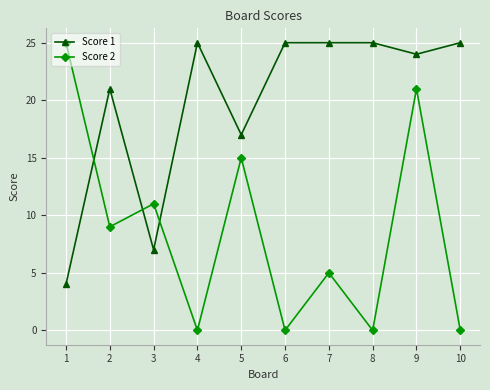

True or false: Score 1 has a value of 14 at 9.

False